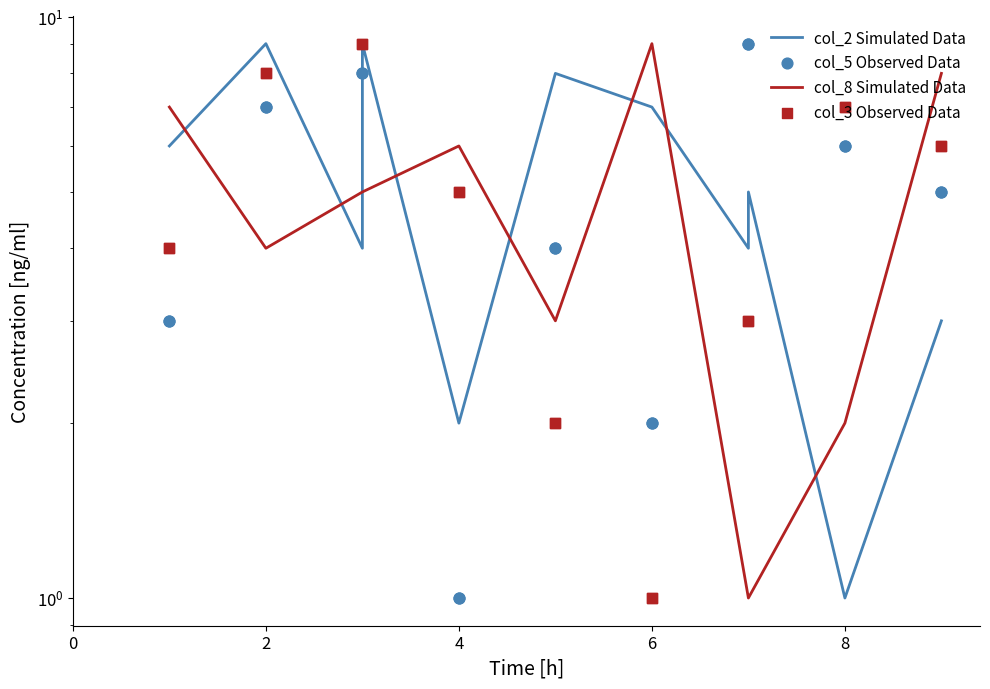

What are all the series names shown in the legend?

col_2 Simulated Data, col_8 Simulated Data, col_5 Observed Data, col_3 Observed Data